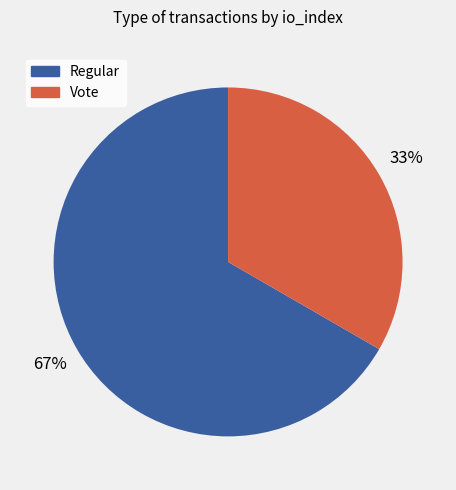

Combined, do Vote and Regular account for over 50%?

Yes